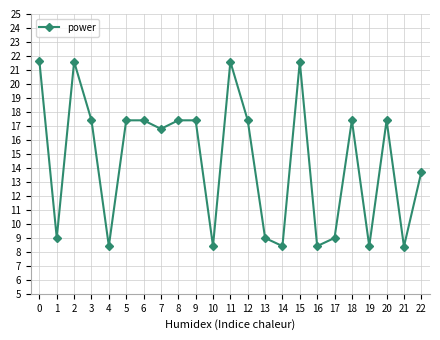

What is the change in value from 15 to 22?

-7.9